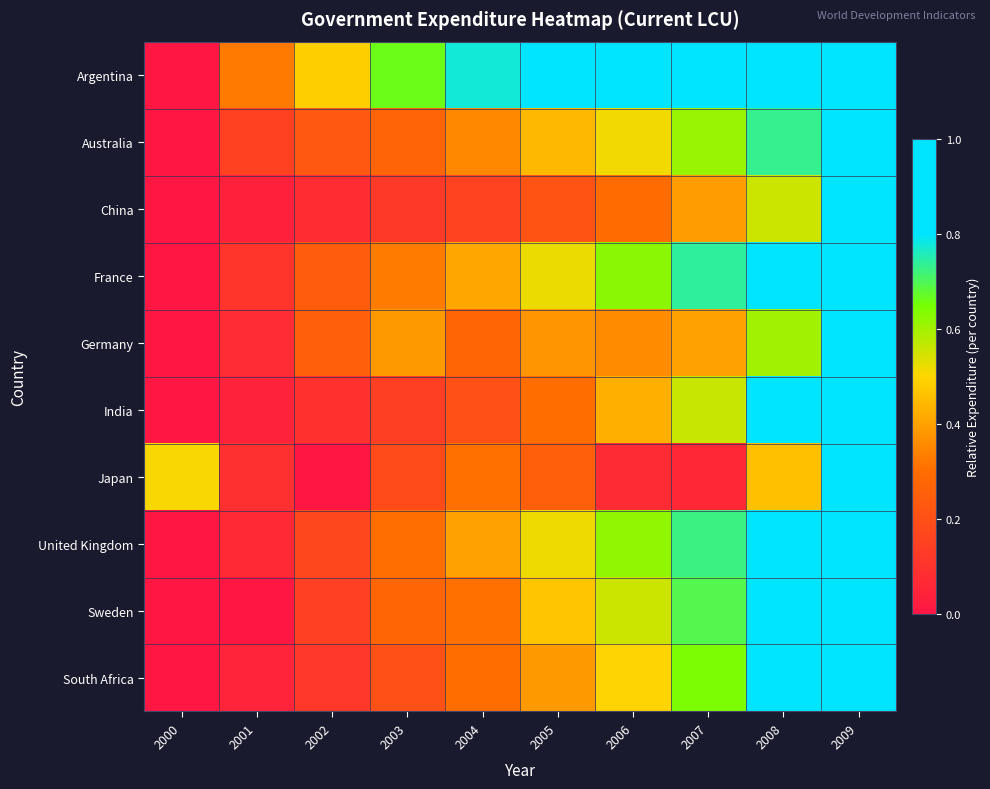

Count the number of data series in this chart.

10